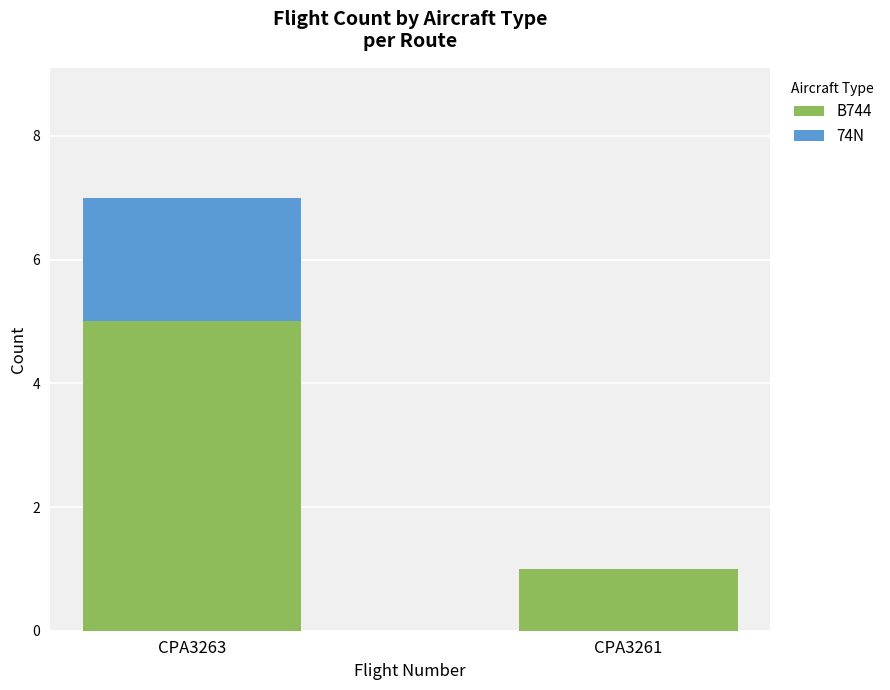

What is the total value across all series at CPA3263?

7